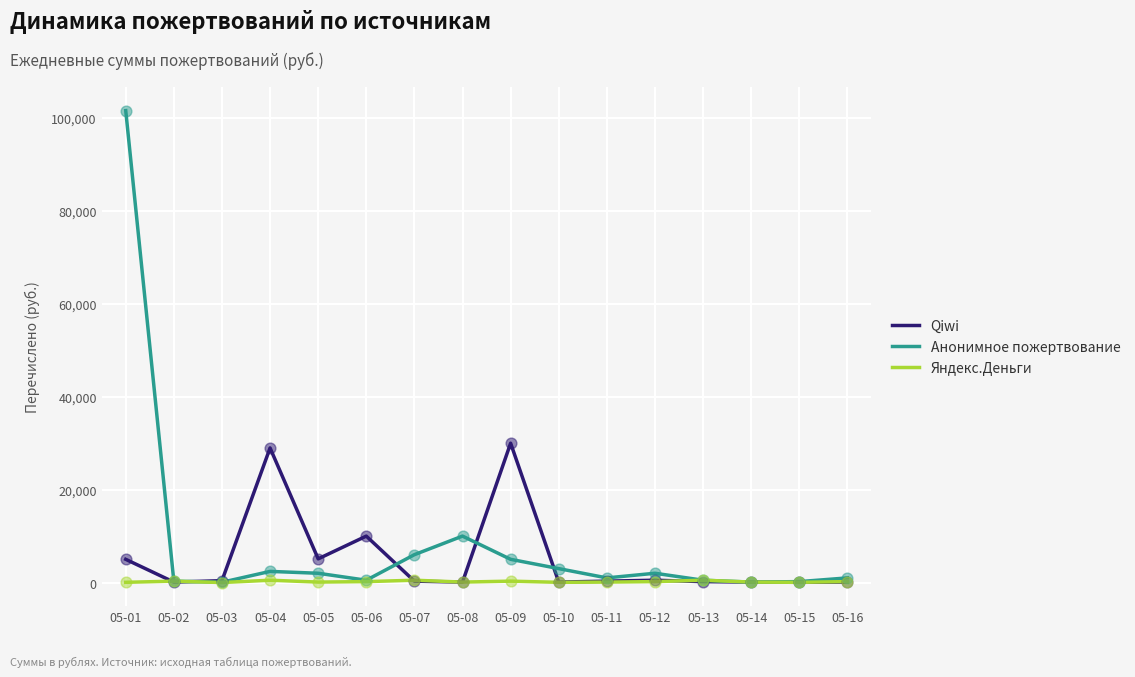

What is the total value across all series at 05-02?

700.0